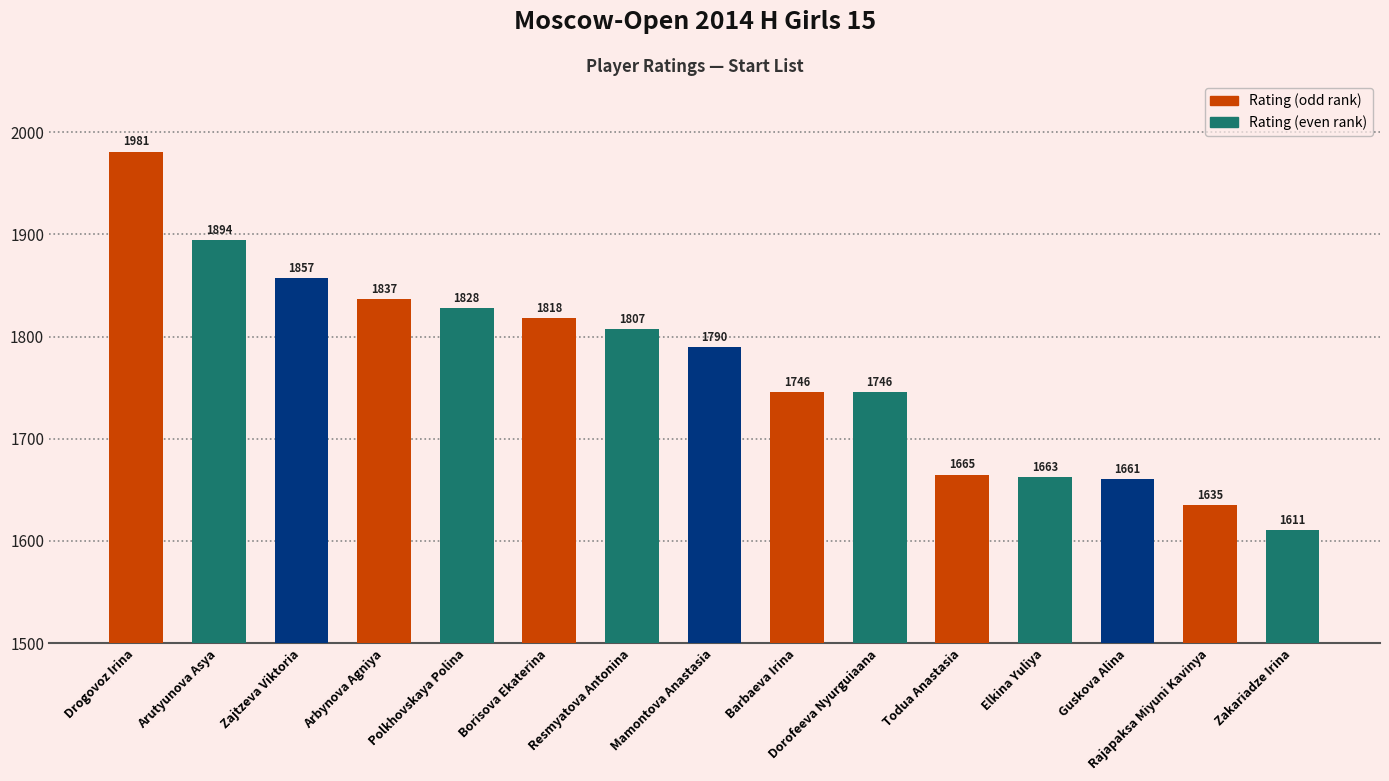

Where does the data first go above 1790?

Drogovoz Irina